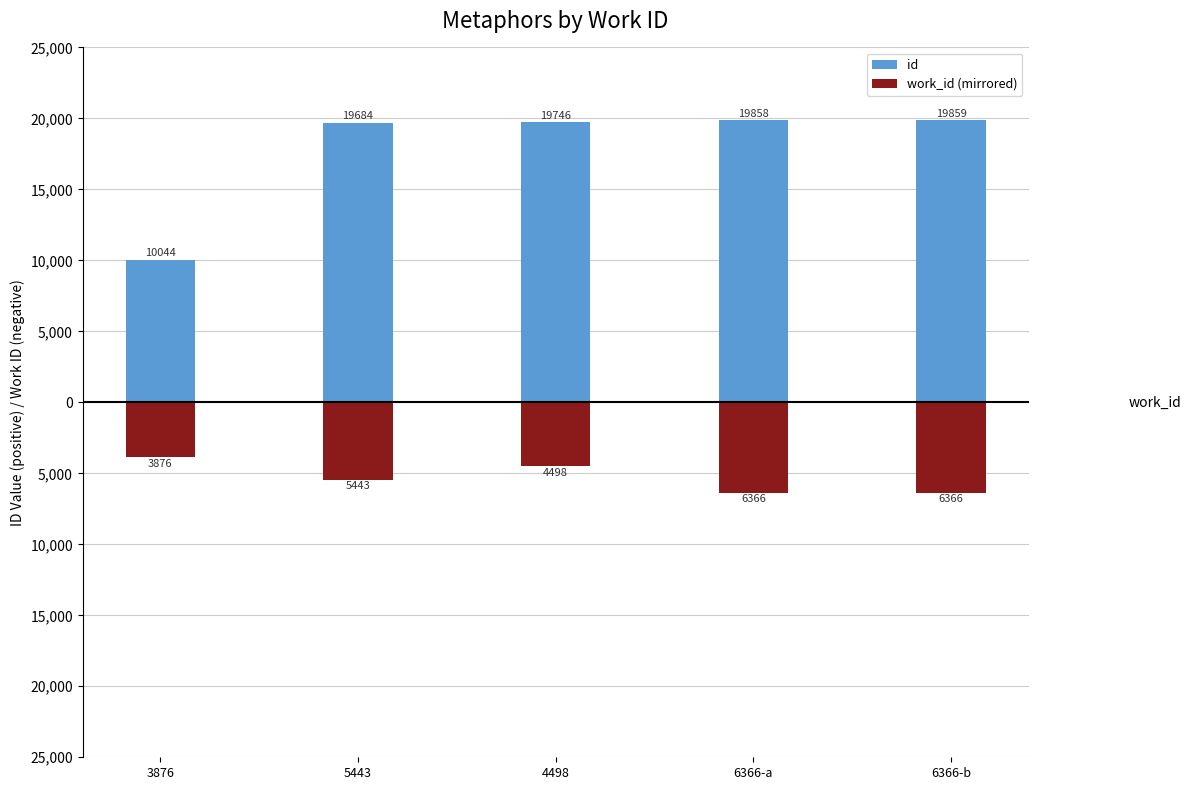

List the series in order of their overall mean, highest first.

id, work_id (mirrored)